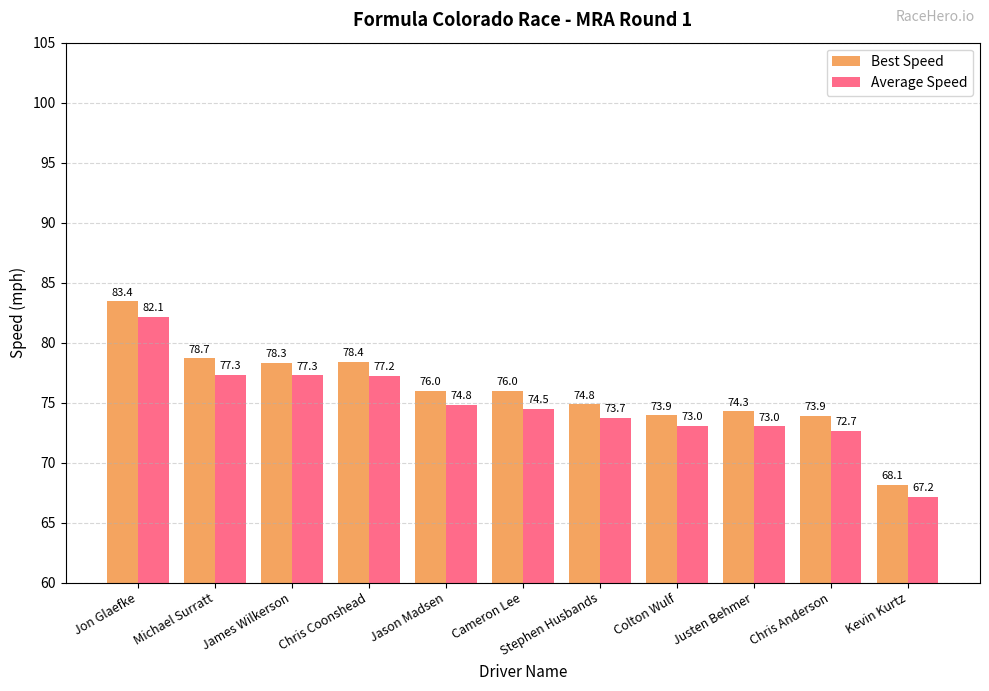

Are the bars grouped side by side (vs. stacked)?

Yes